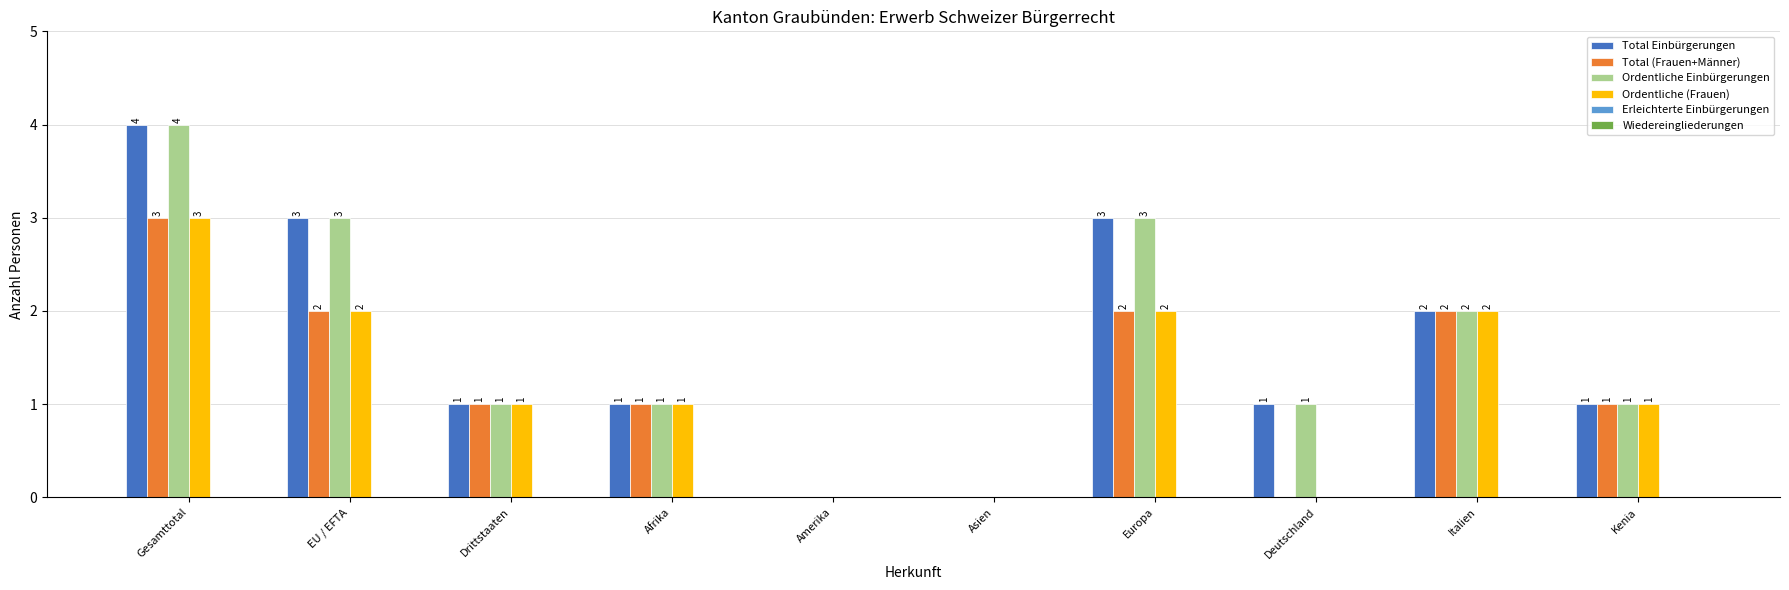

Where is Ordentliche Einbürgerungen nearest to the value 2?

Italien